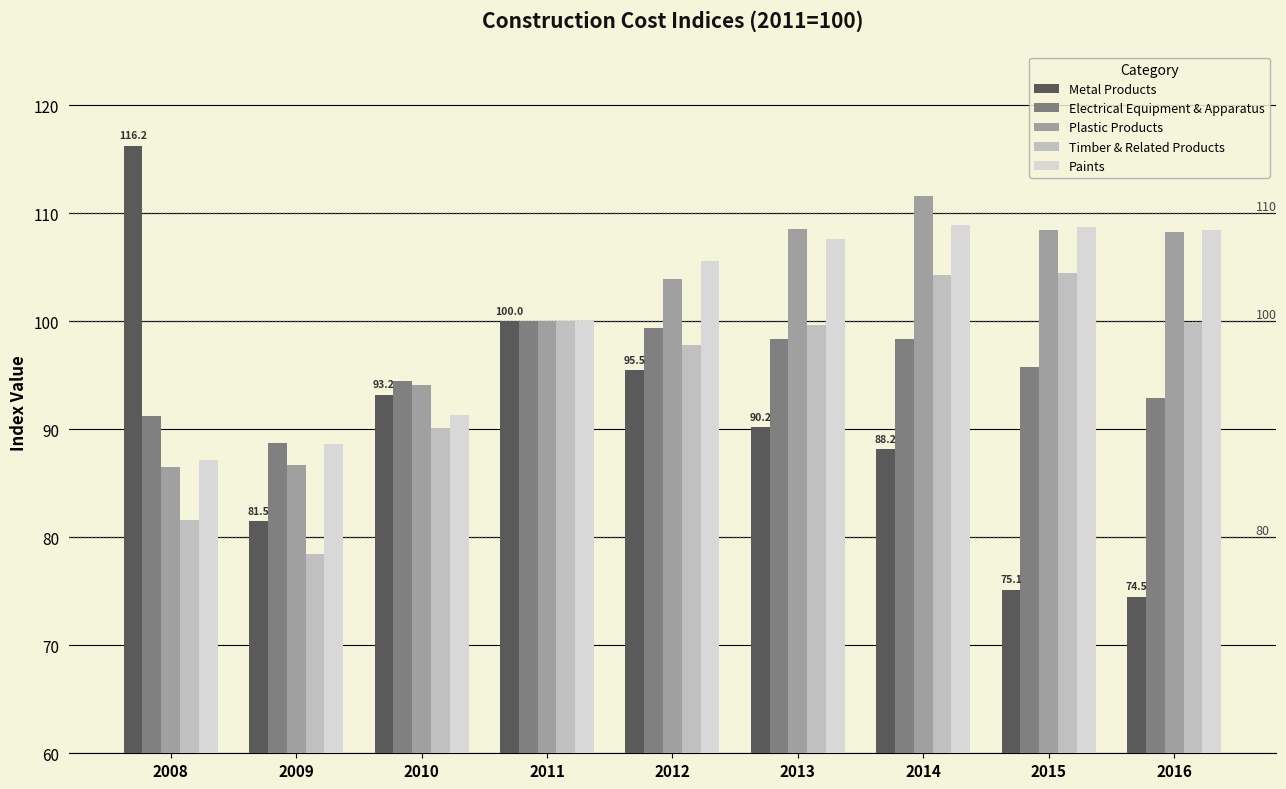

Rank the series by their maximum value, from highest to lowest.

Metal Products, Plastic Products, Paints, Timber & Related Products, Electrical Equipment & Apparatus